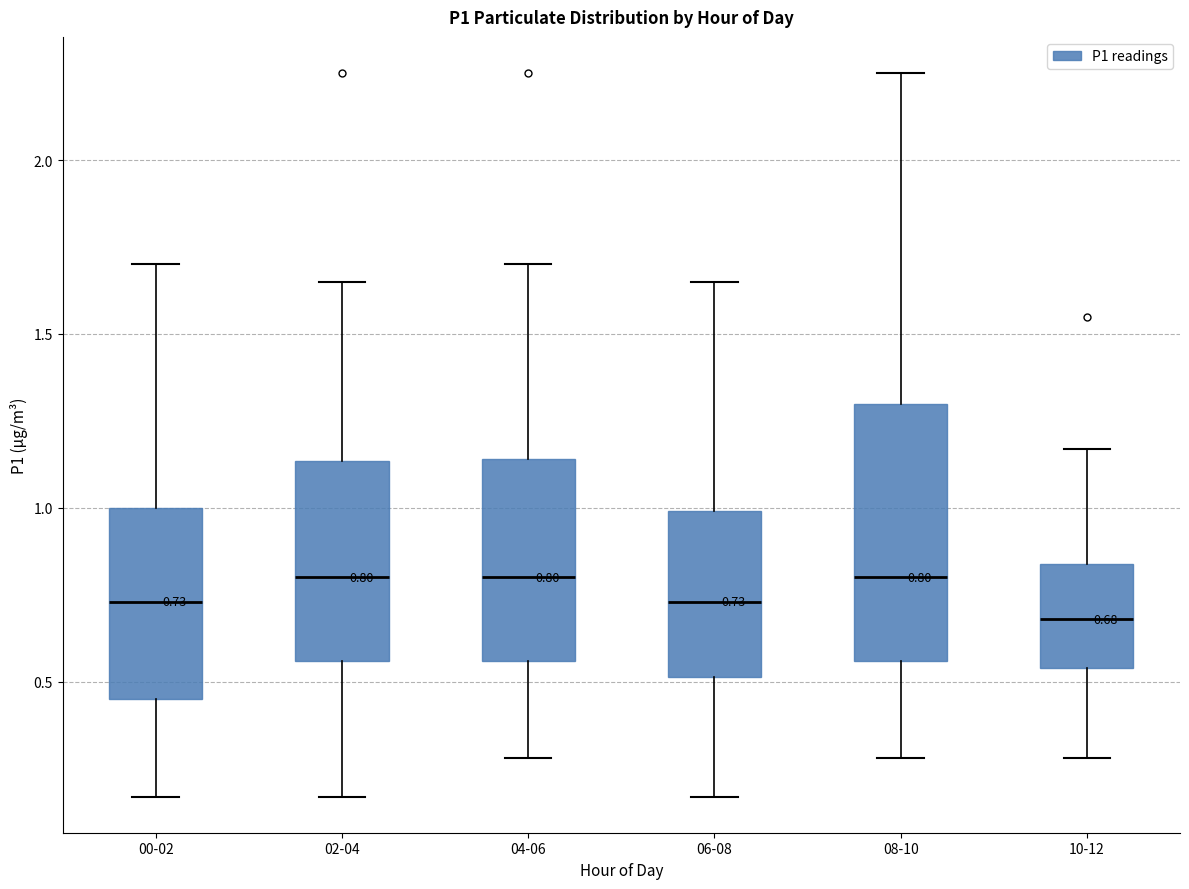

Comparing the boxes themselves (not the whiskers), which one is the tallest?

08-10